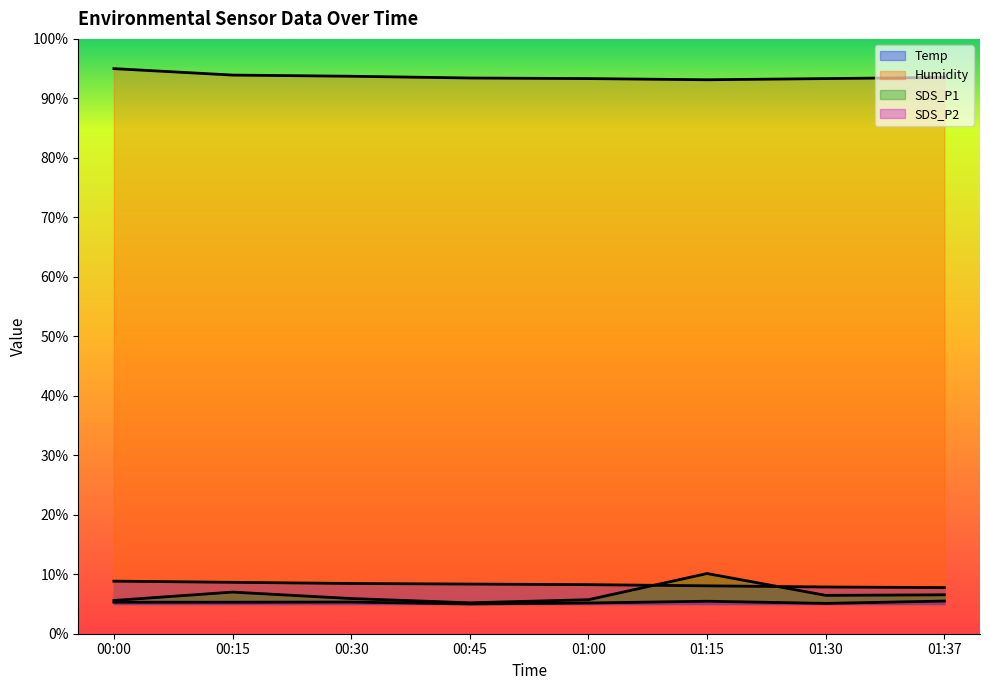

At which label is SDS_P1 closest to 7?

00:15